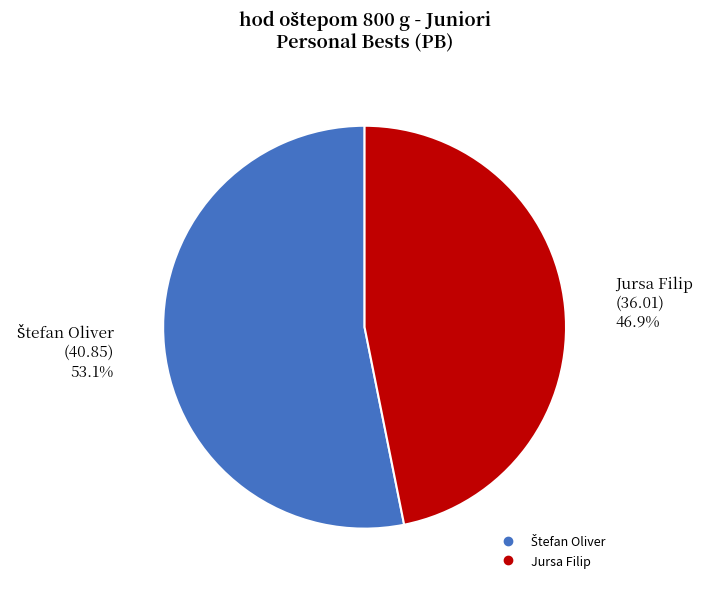

What portion of the pie excludes Jursa Filip?

53.1%